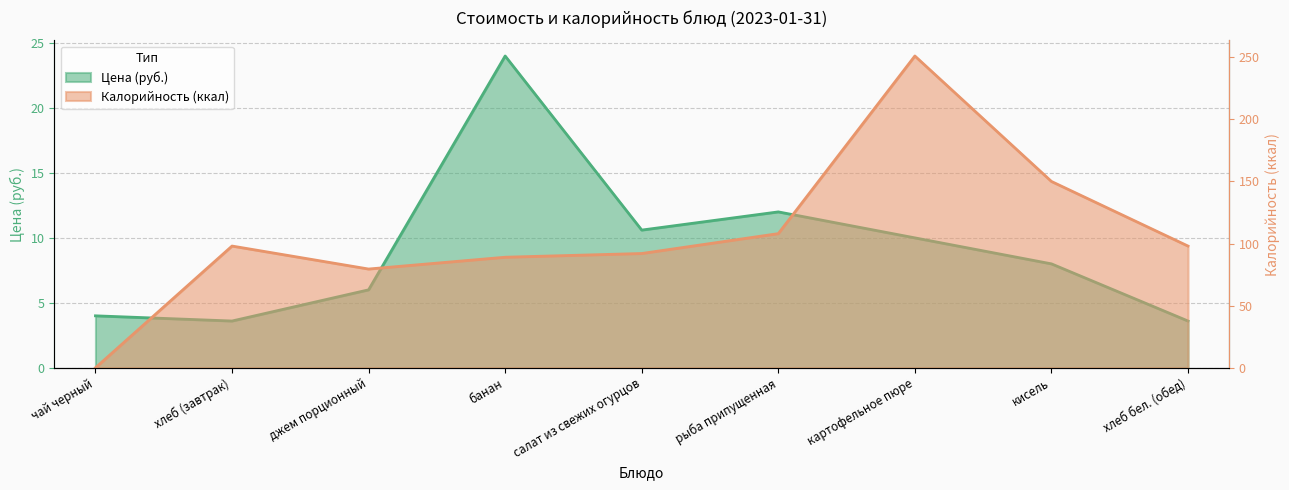

How many data points in Цена are less than 8?

4